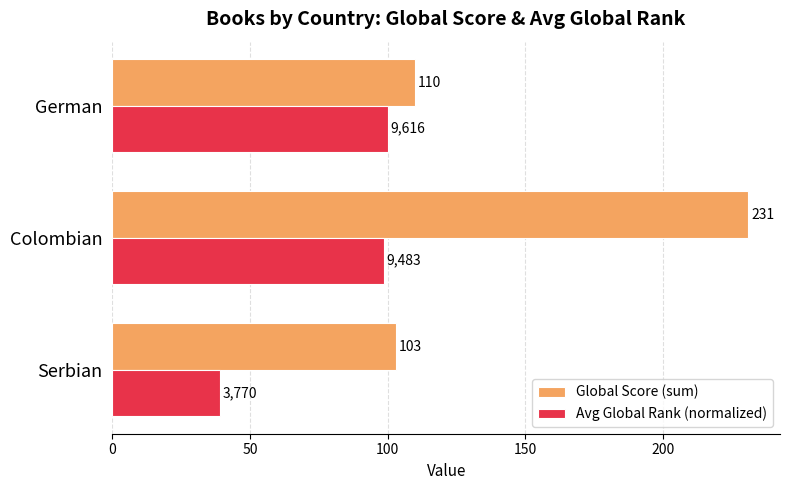

What value does the Global Score (sum) series have at German?

110.0